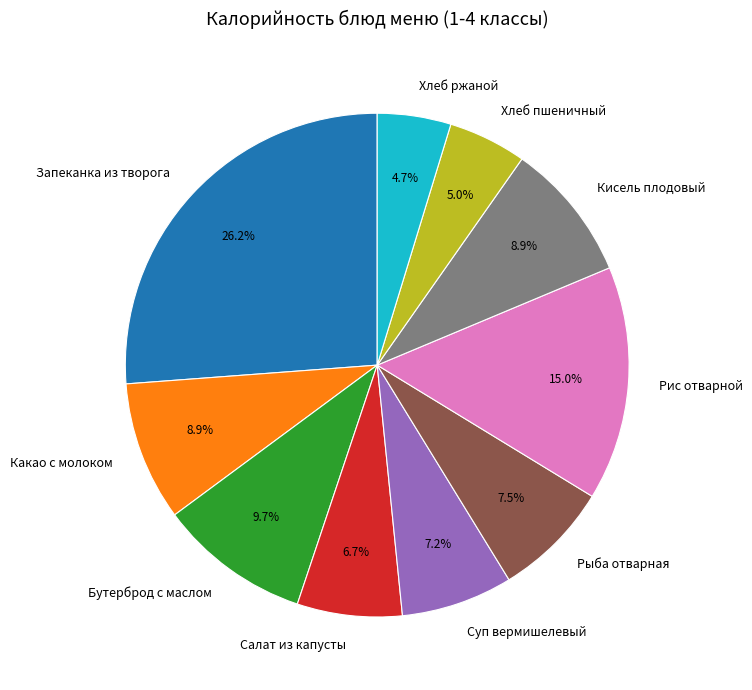

Does Салат из капусты represent more than half of the total?

No